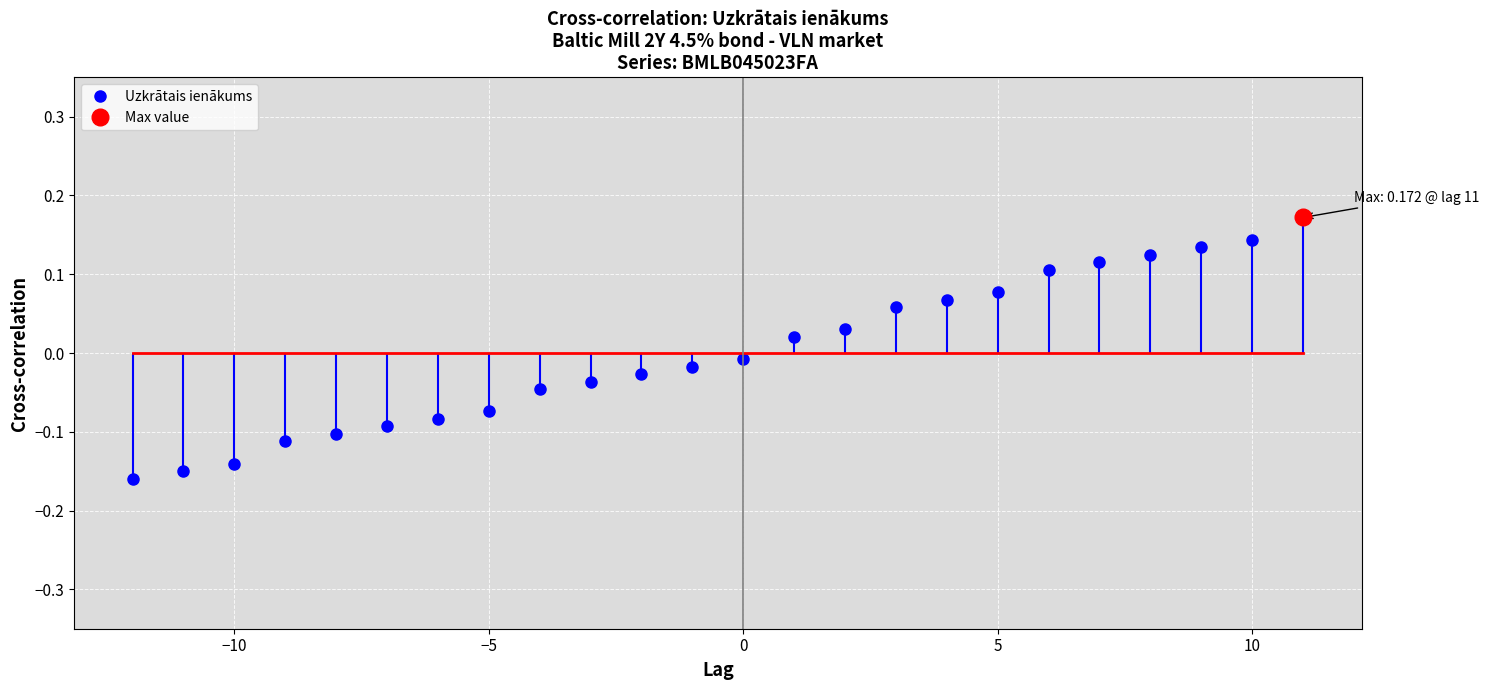

Reading left to right, what are all the values shown in this chart?

-0.2	-0.1	-0.1	-0.1	-0.1	-0.1	-0.1	-0.1	-0.0	-0.0	-0.0	-0.0	-0.0	0.0	0.0	0.1	0.1	0.1	0.1	0.1	0.1	0.1	0.1	0.2